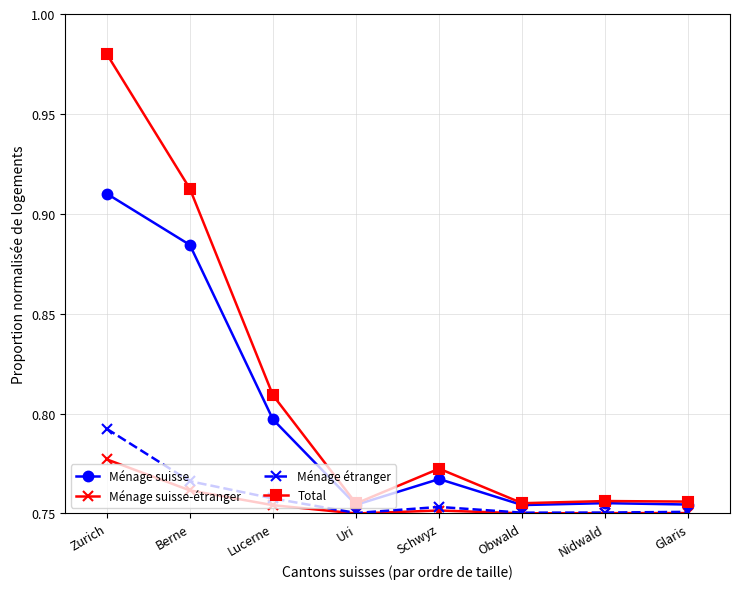

At which label does Ménage suisse-étranger reach its peak?

Zurich